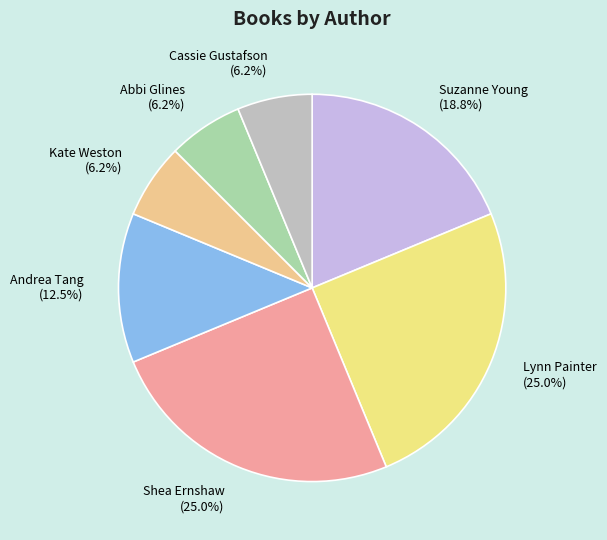

What is the smallest slice in the pie chart?

Kate Weston (199442740)